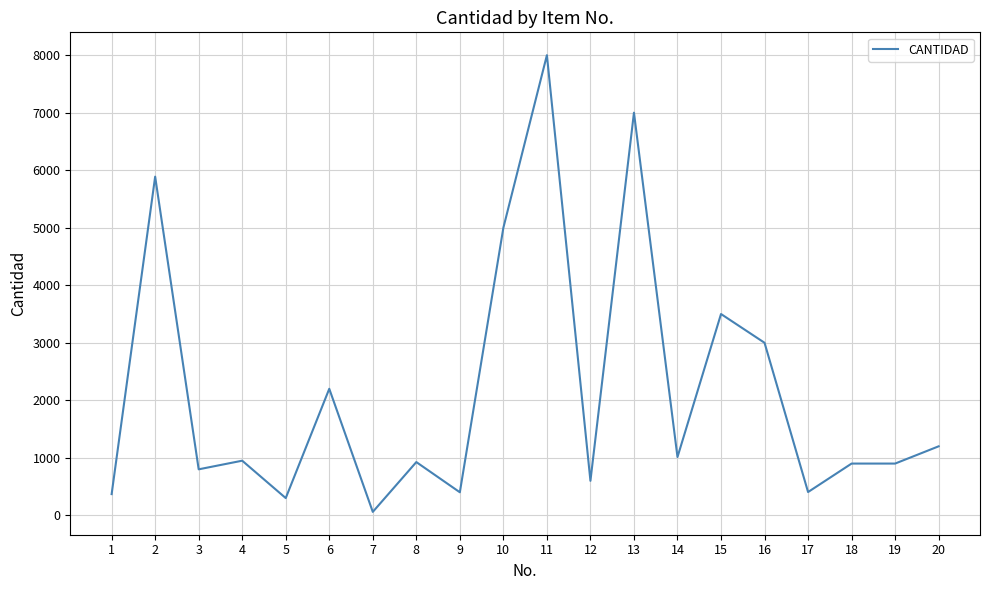

True or false: the data shows 900 at 19.

True